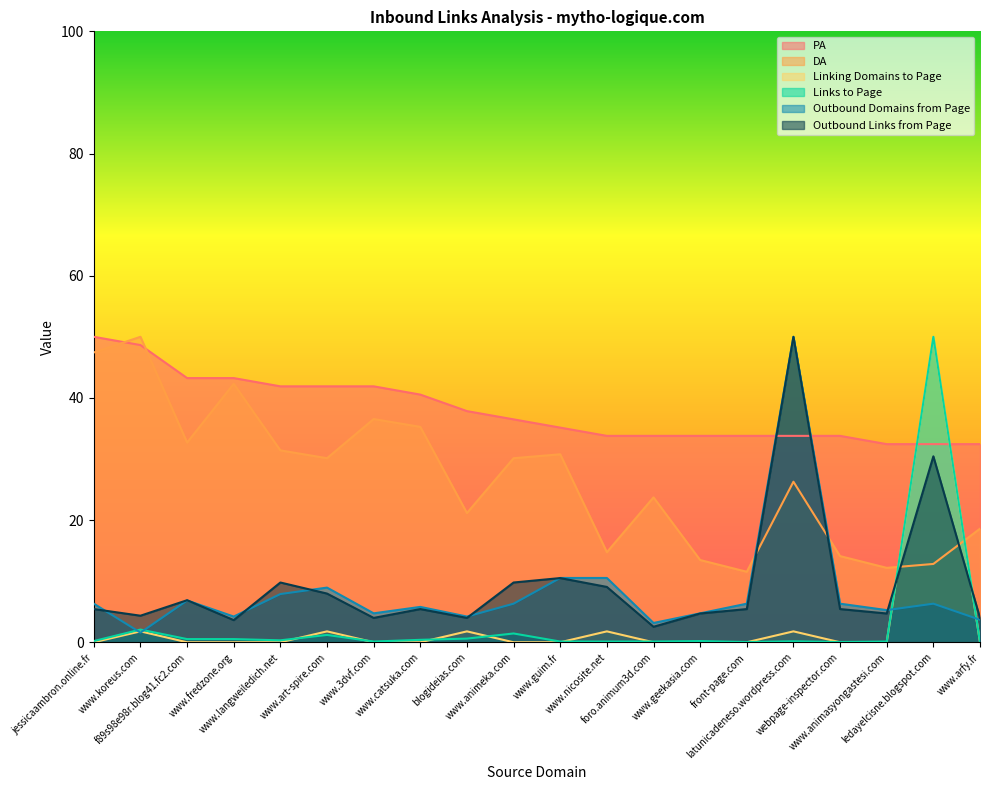

Which series ends up on top after the final intersection of Linking Domains to Page and Links to Page?

Links to Page